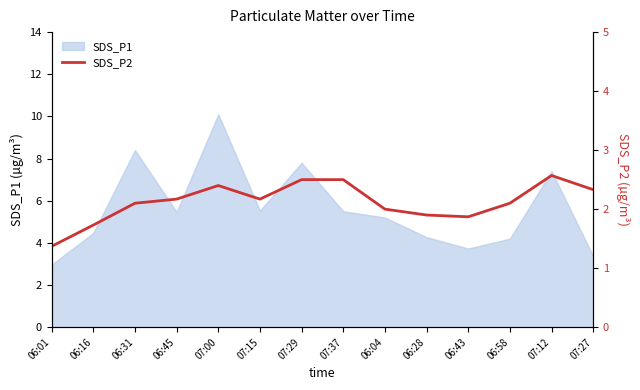

Which category has the lowest value in the SDS_P1 series?

06:01